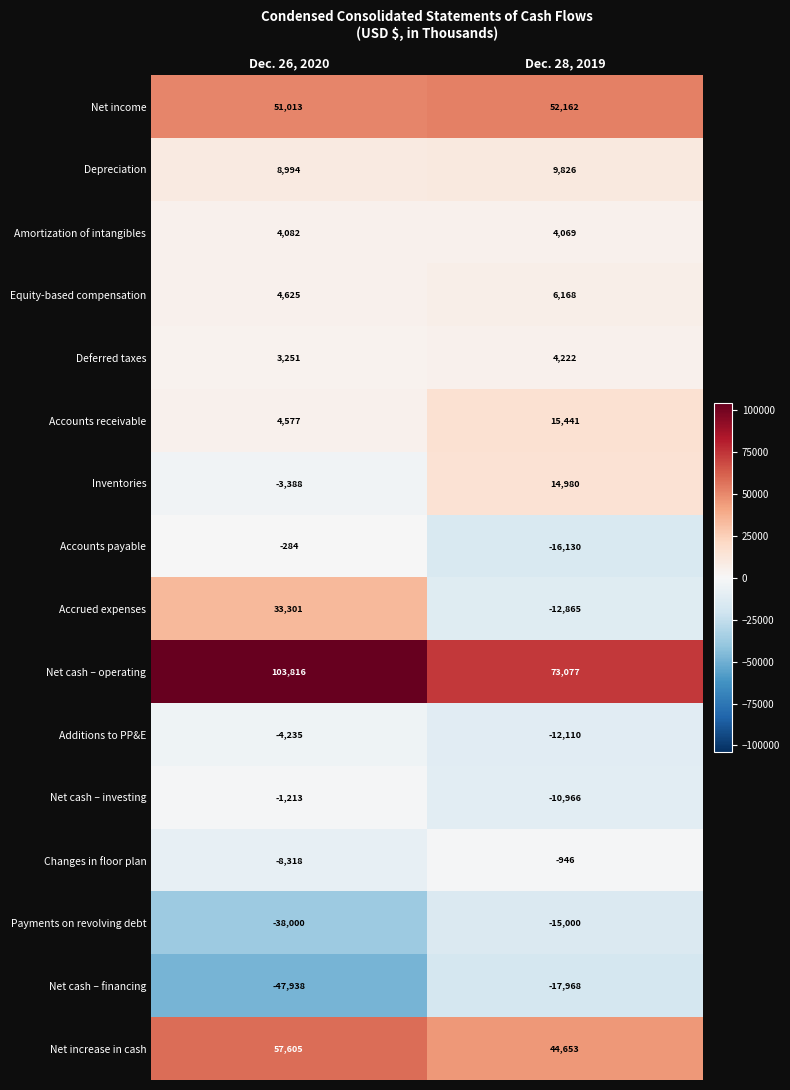

Count the number of data series in this chart.

16